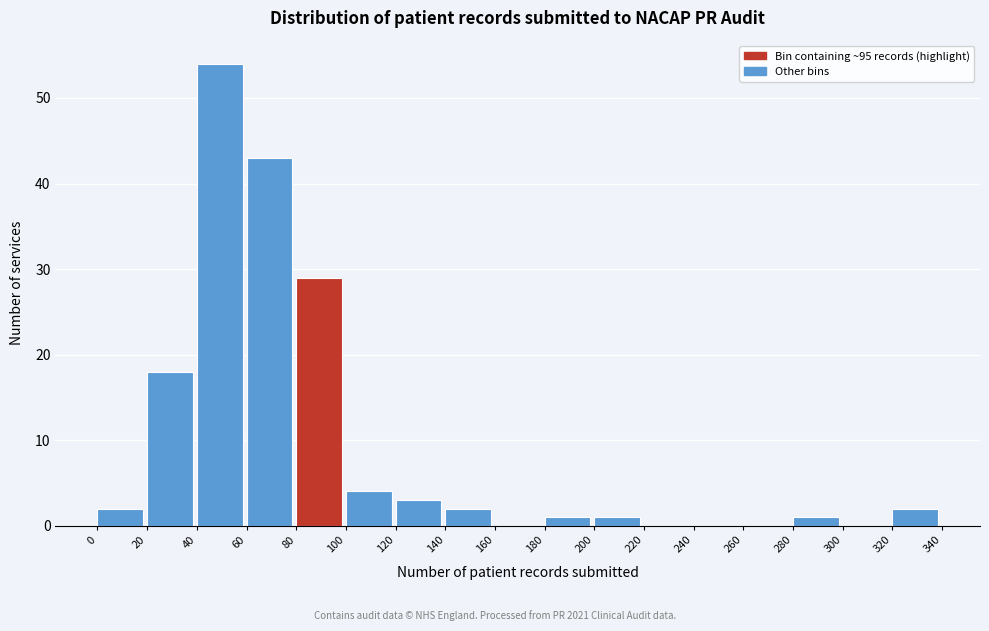

Reading left to right, transcribe this chart: for each bar, give the range it covers on the x-axis and its height. The values are not printed on the chart, so give them approximately, as read against the axis.

0 to 20: 2
20 to 40: 18
40 to 60: 54
60 to 80: 43
80 to 100: 29
100 to 120: 4
120 to 140: 3
140 to 160: 2
160 to 180: 0
180 to 200: 1
200 to 220: 1
220 to 240: 0
240 to 260: 0
260 to 280: 0
280 to 300: 1
300 to 320: 0
320 to 340: 2